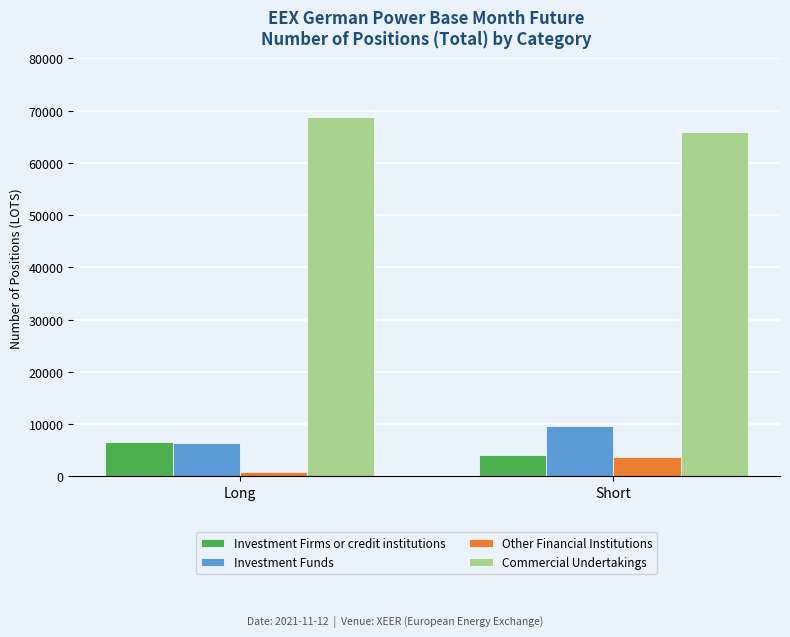

What is the total value across all series at Long?

82756.1